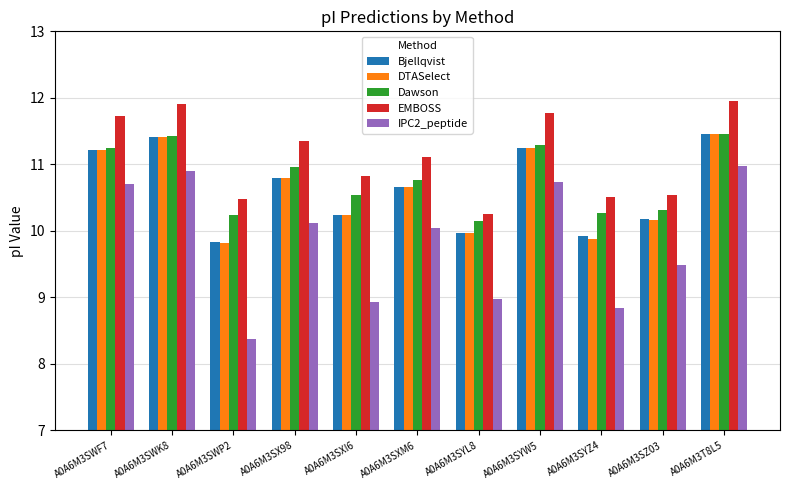

The value of DTASelect at A0A6M3SXI6 is 10.2. True or false?

True